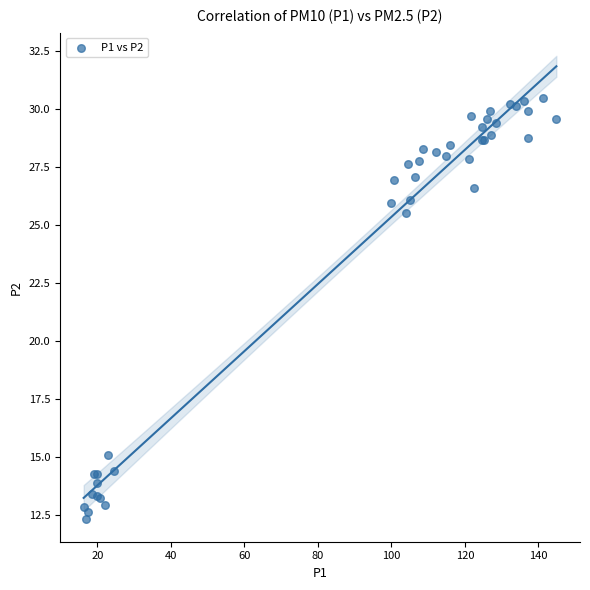

What Y value in the scatter plot is closest to 21?

25.5